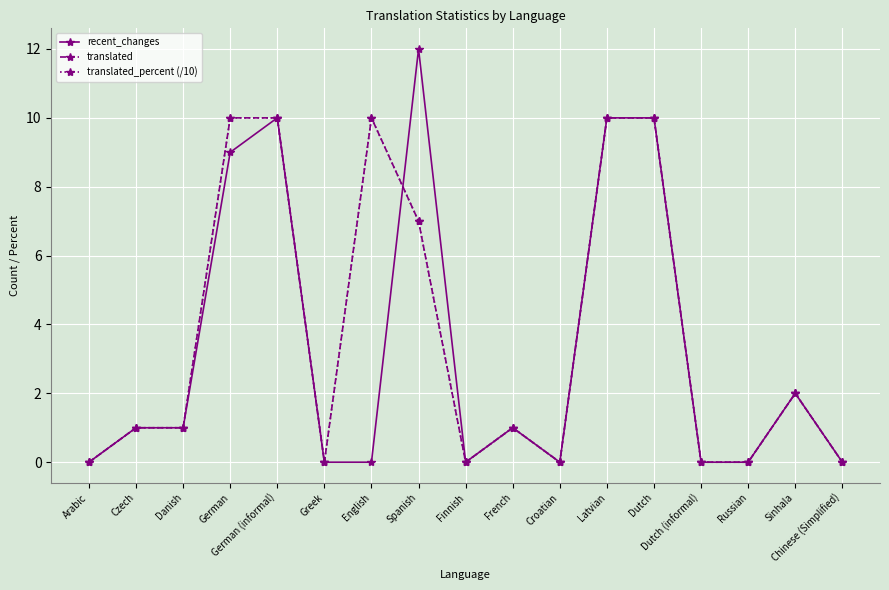

Which series has the widest spread of values?

recent_changes